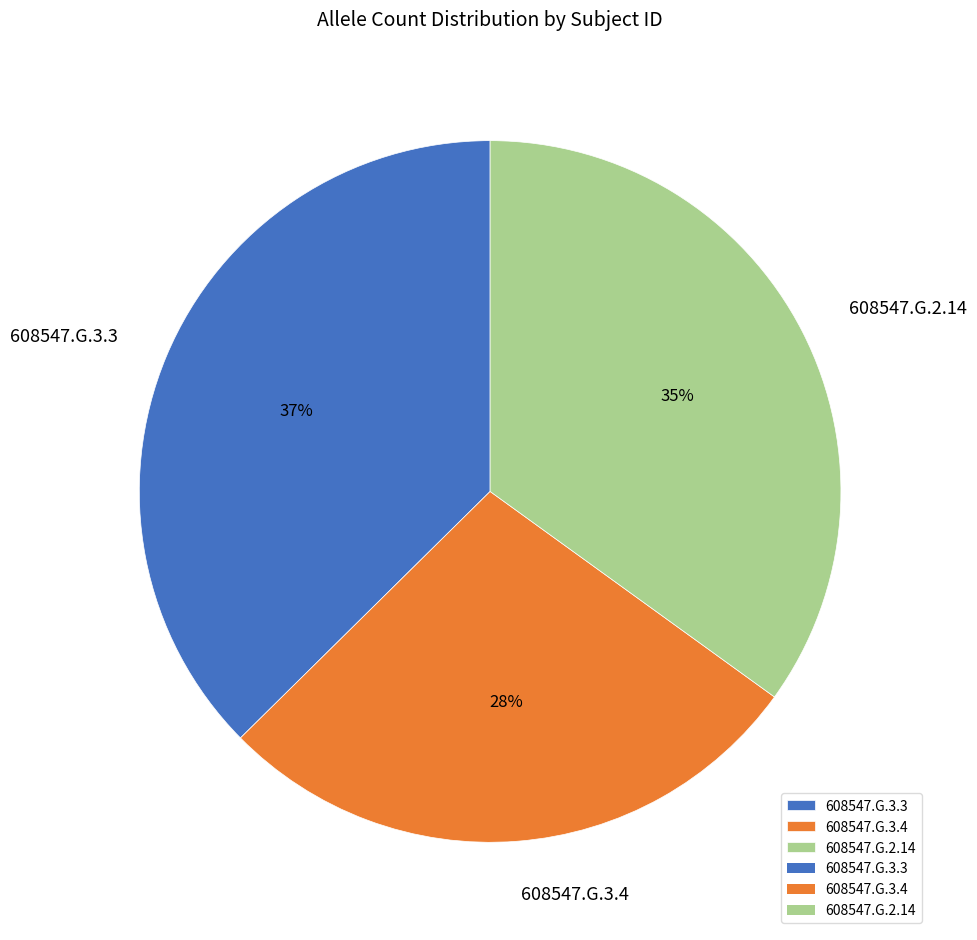

Does any single category account for the majority?

No